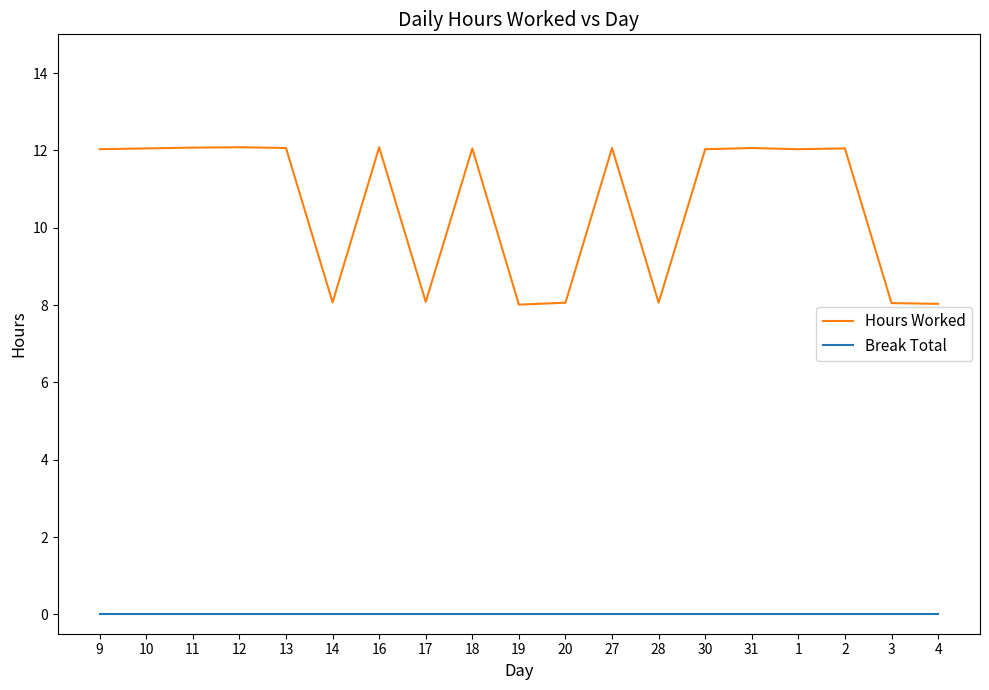

Between 9 and 19, which series saw the biggest shift?

Hours Worked